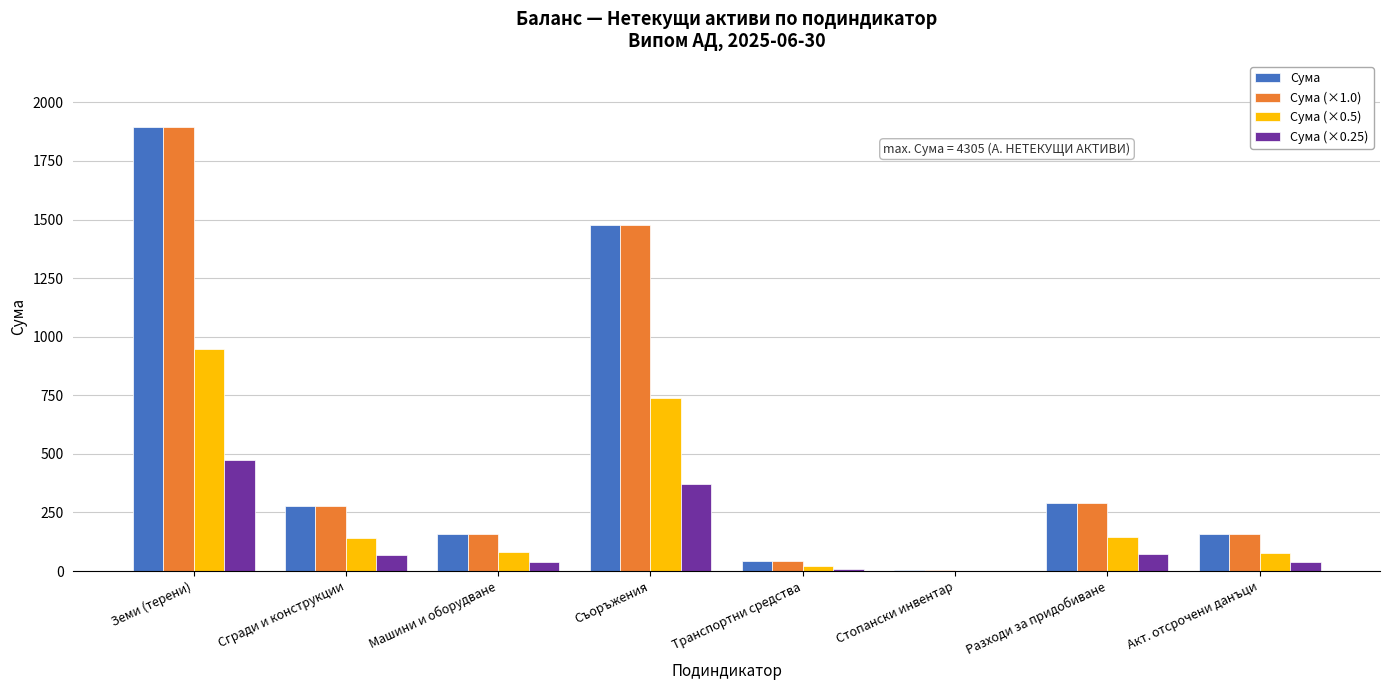

What is the highest value of the Сума (×0.25) series?

473.0